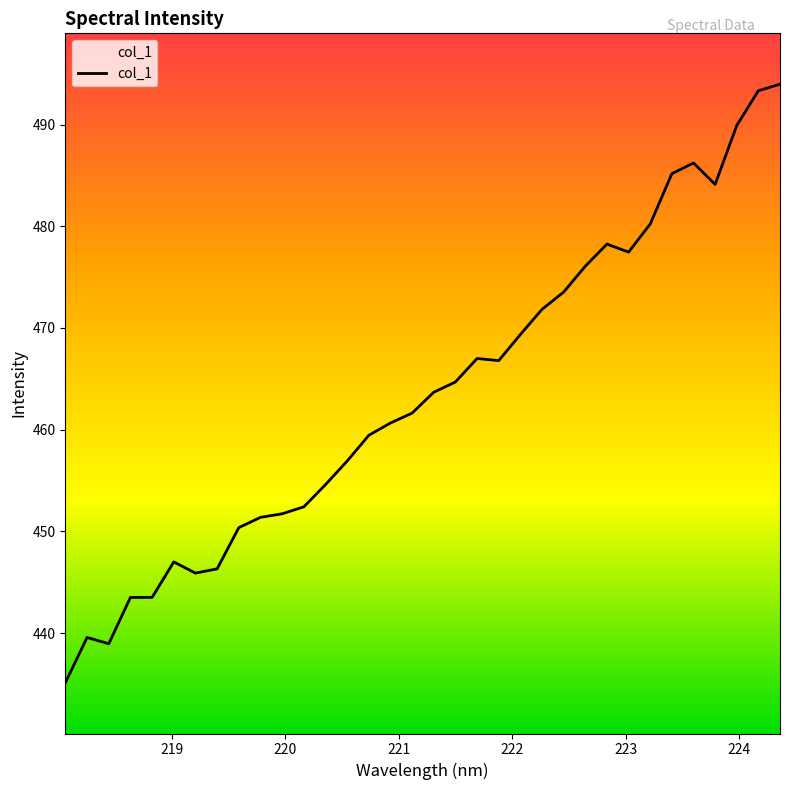

What is the minimum value shown in the chart?

435.1